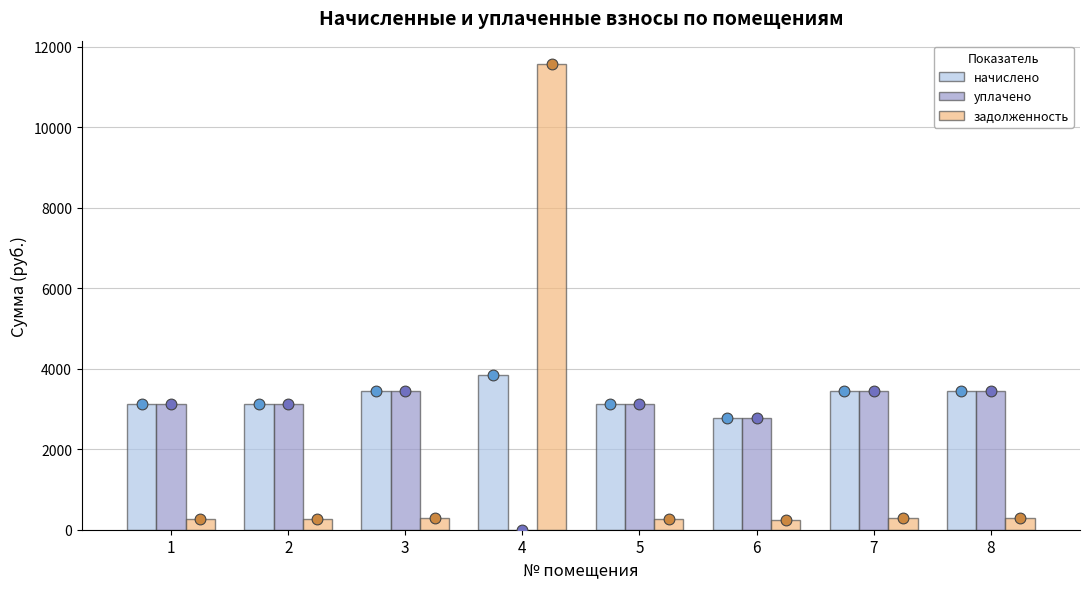

What are all the series names shown in the legend?

начислено, уплачено, задолженность